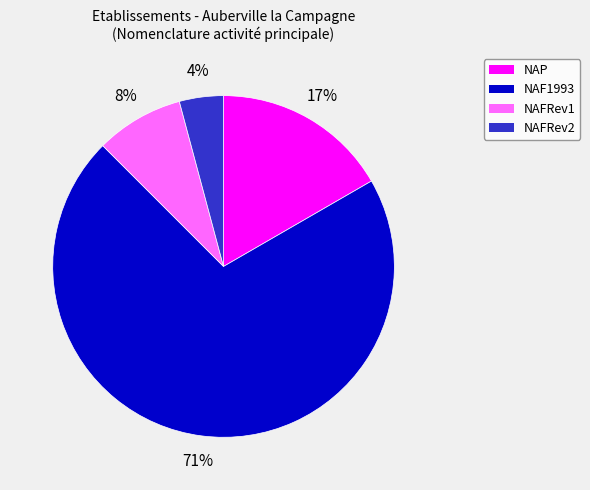

How many segments does this pie chart have?

4